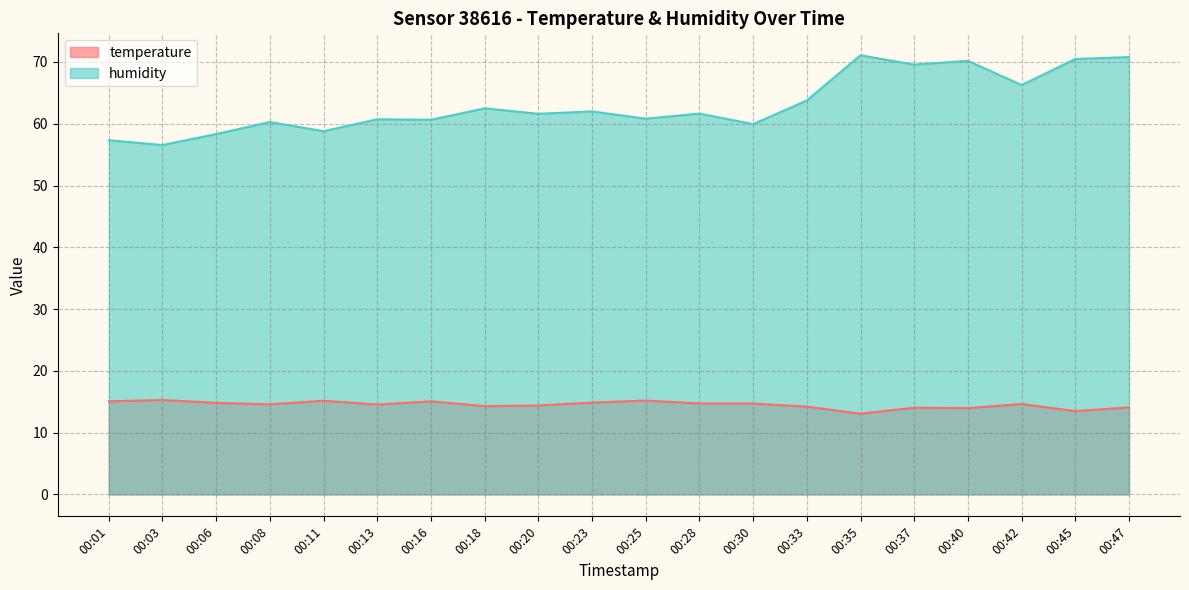

What value does the temperature series have at 00:06?

14.8